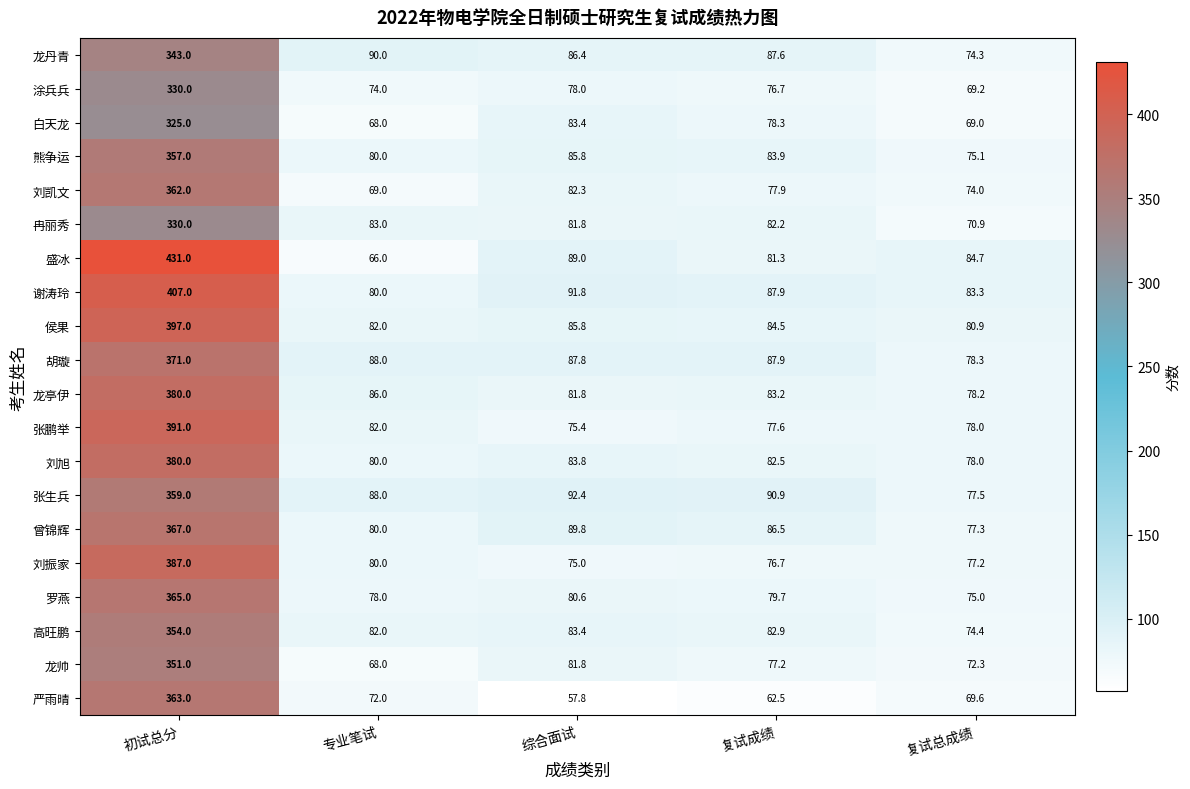

At how many categories does at least one series exceed 271?

1